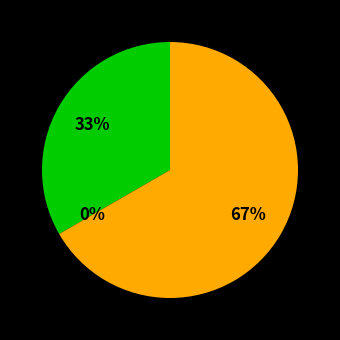

To the nearest percent, what is the combined percentage of CSC Corporate Domains, Inc. and Registry Operator Reserved Non-Billable?

100%